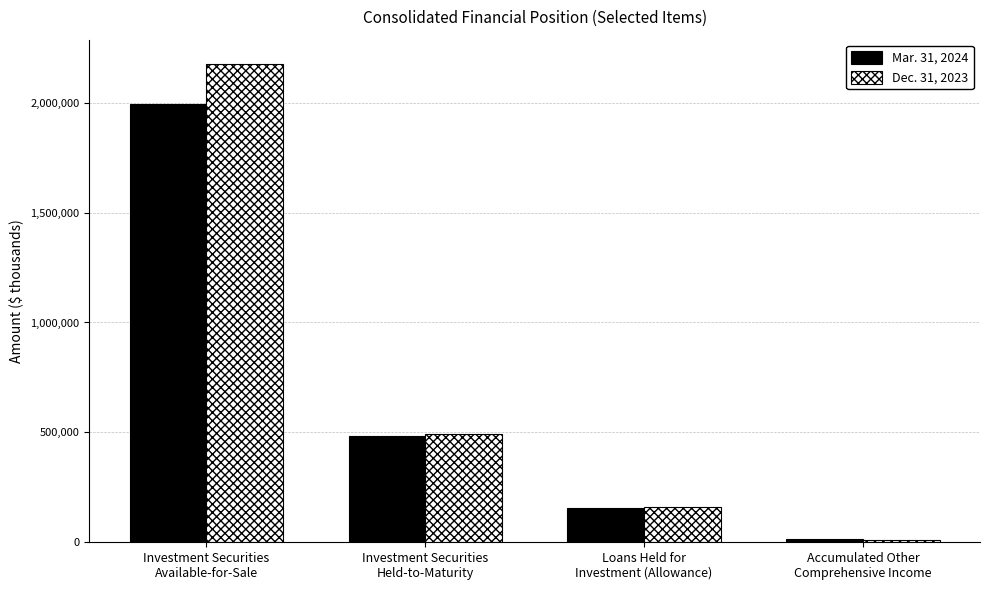

Where does the Mar. 31, 2024 series first go above 483657?

Investment Securities
Available-for-Sale